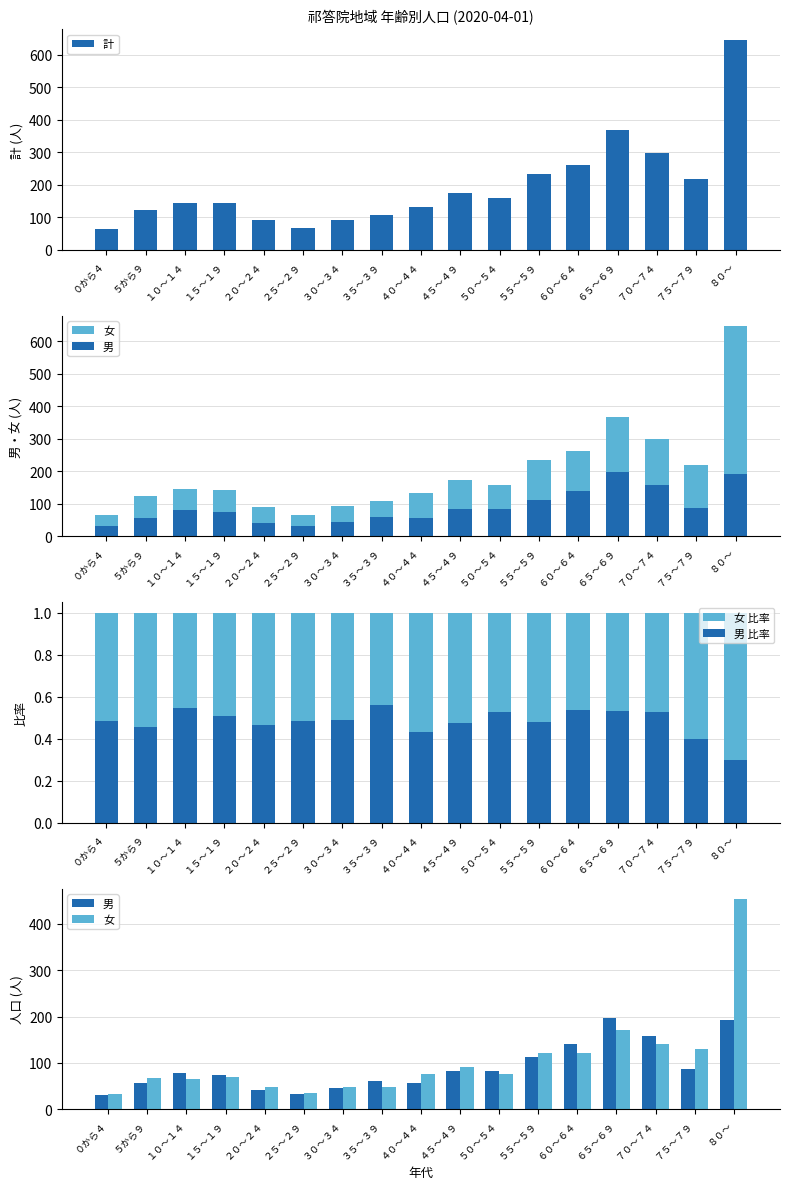

Is the value of 女 at ６５～６９ greater than the value of 計 at １５～１９?

Yes